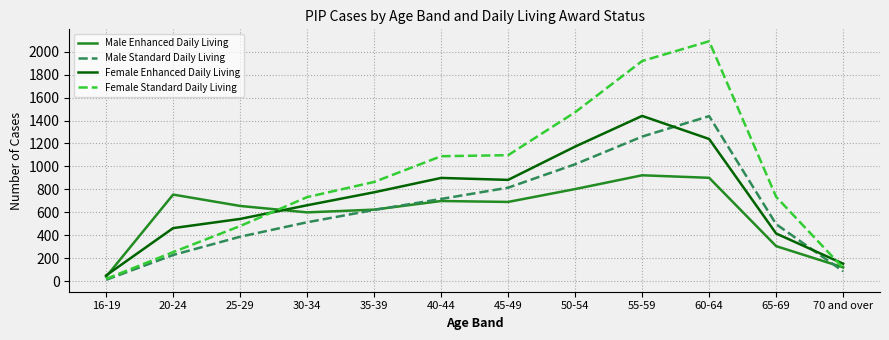

Which series has the largest total across all categories?

Female Standard Daily Living